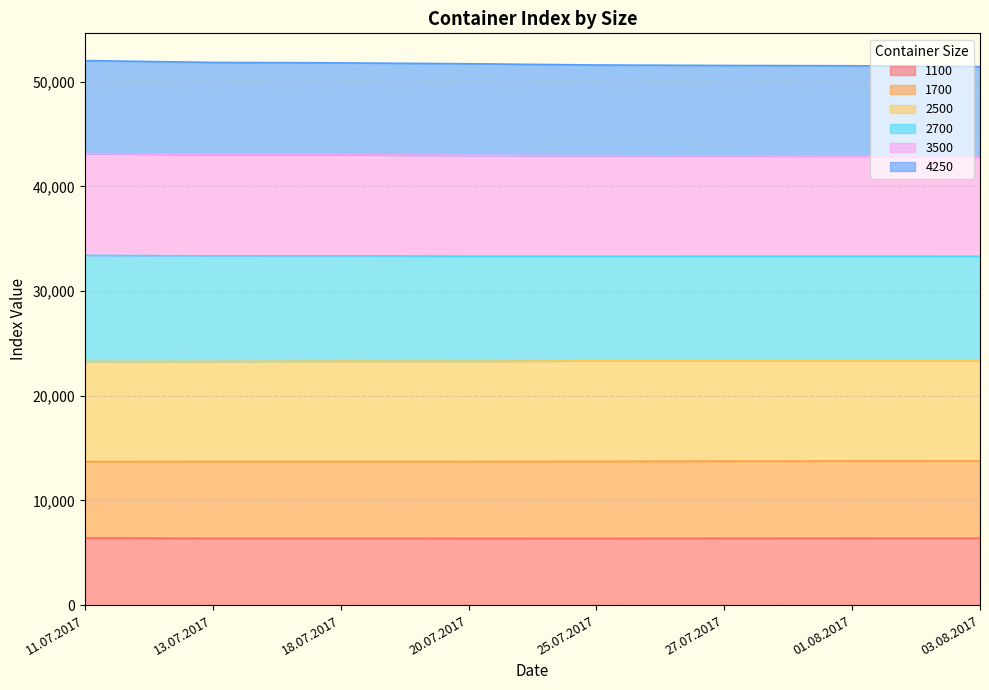

The 1700 series shows 91902 at 03.08.2017. True or false?

False